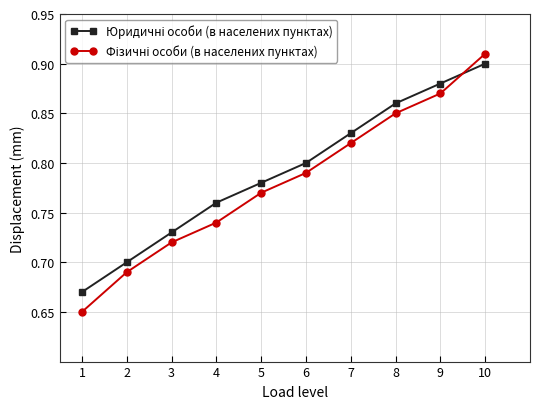

At which category is the sum across all series the highest?

10